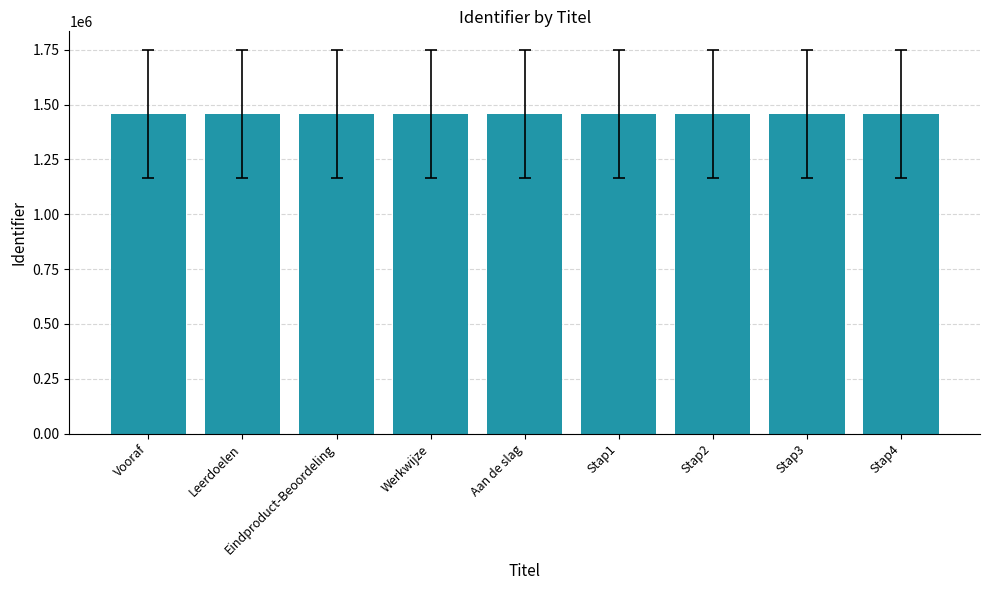

What is the label of the 3rd bar from the left?

Eindproduct-Beoordeling